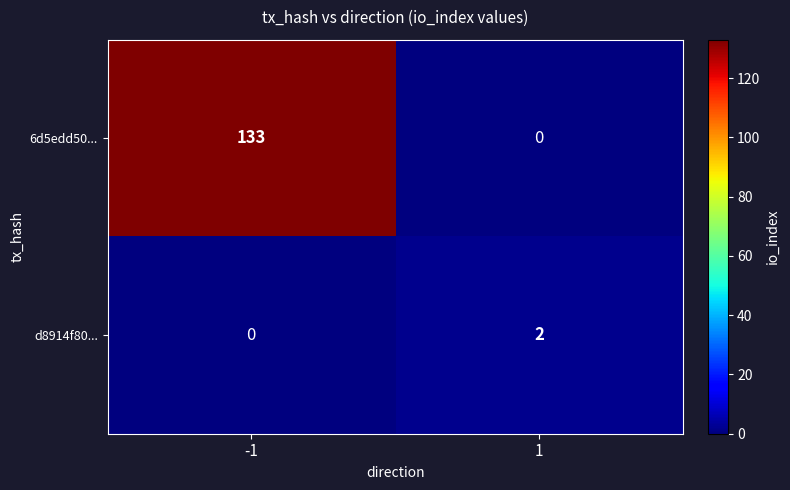

The value of d8914f80... at -1 is 1. True or false?

False